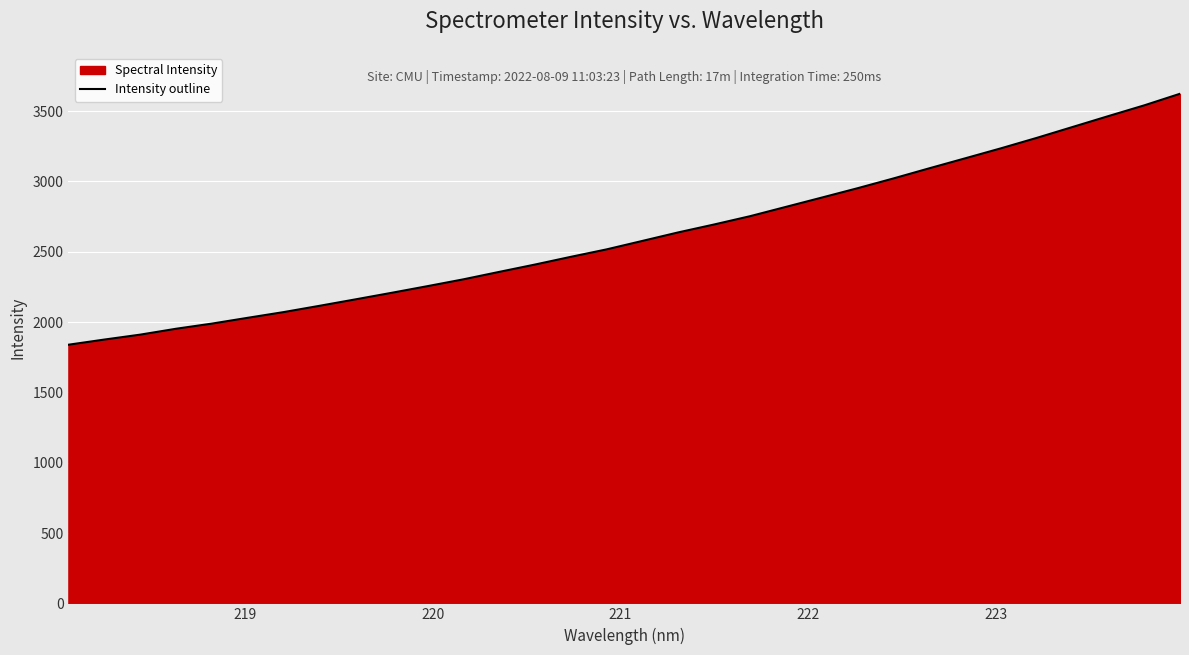

What is the maximum value shown in the chart?

3623.5